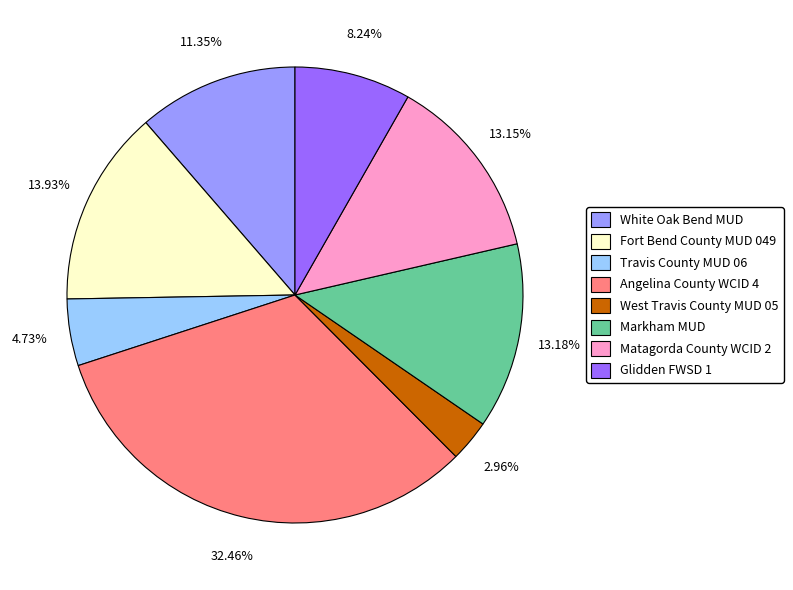

Does any single category account for the majority?

No